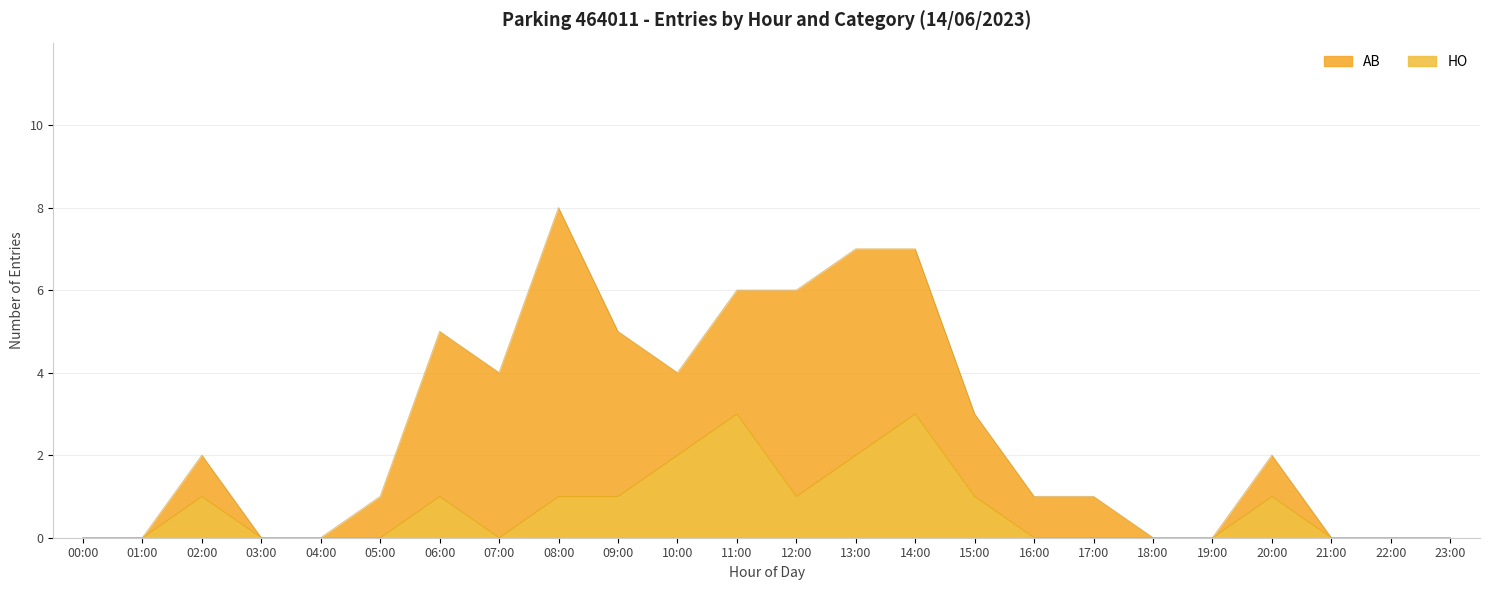

What is the label of the 21st point from the right?

03:00